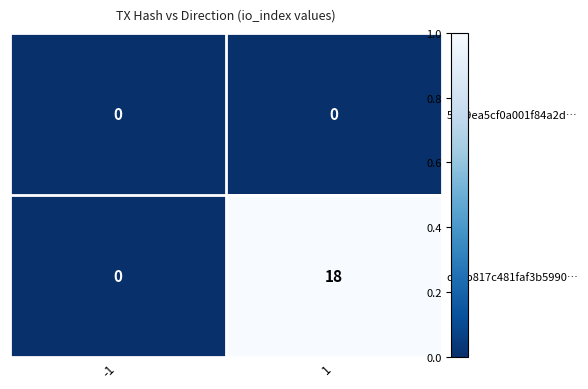

Between -1 and 1, which series saw the biggest shift?

dd0b817c481faf3b5990…